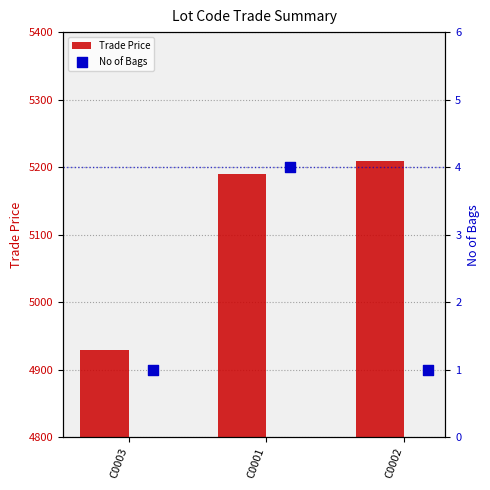

Which series has the largest Y range (max minus min)?

Trade Price